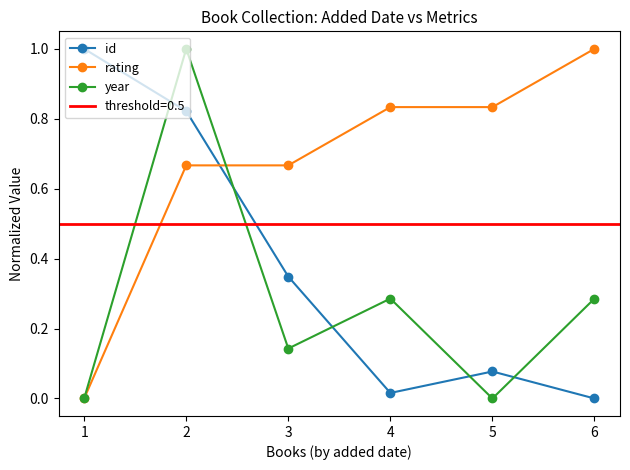

Reading left to right, list all the values displayed in this chart.

id: 1=1.0	2=0.8	3=0.3	4=0.0	5=0.1	6=0.0
rating: 1=0.0	2=0.7	3=0.7	4=0.8	5=0.8	6=1.0
year: 1=0.0	2=1.0	3=0.1	4=0.3	5=0.0	6=0.3